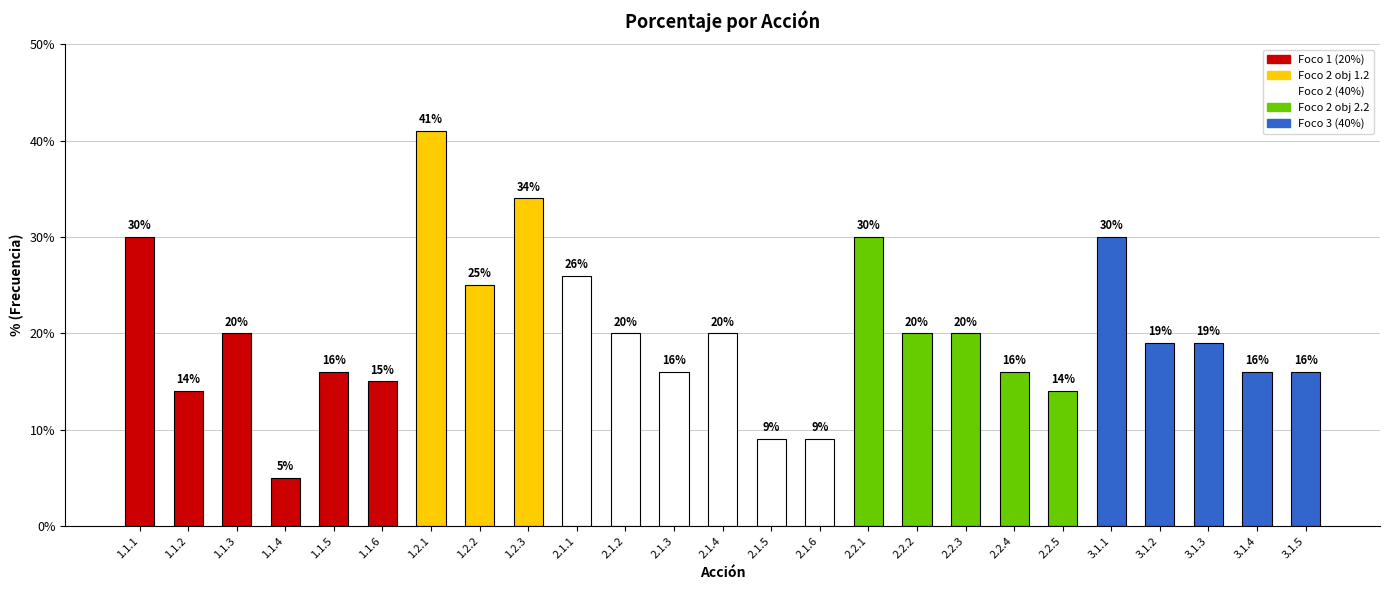

What is the ratio of the value at 3.1.4 to the value at 1.2.1?

0.4